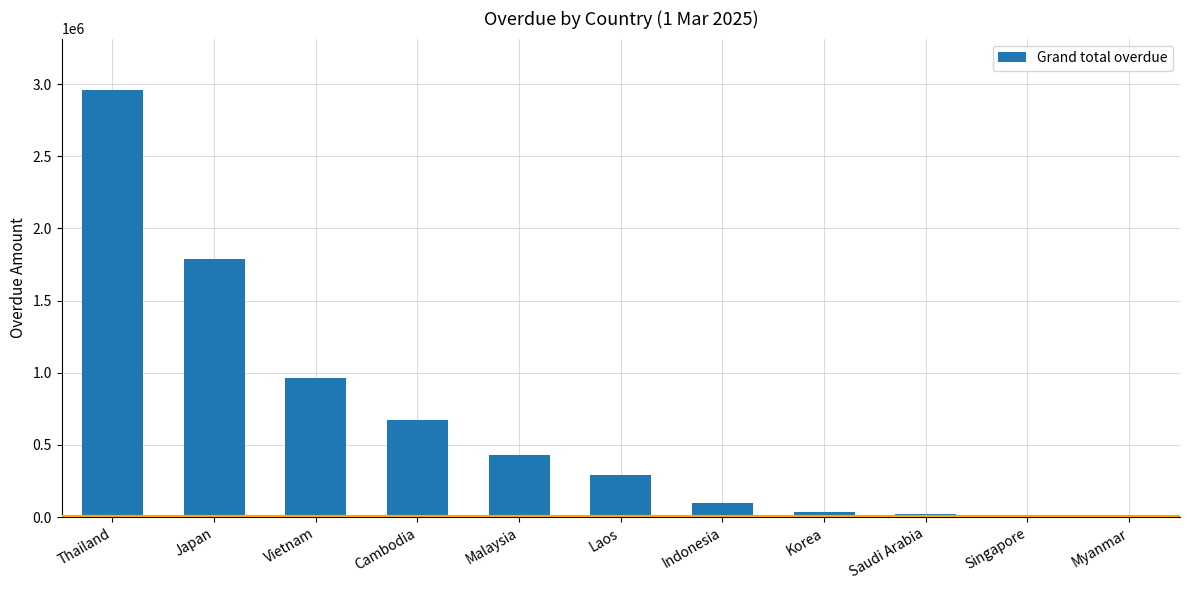

Is it true that the value at Laos is 500234.8?

False